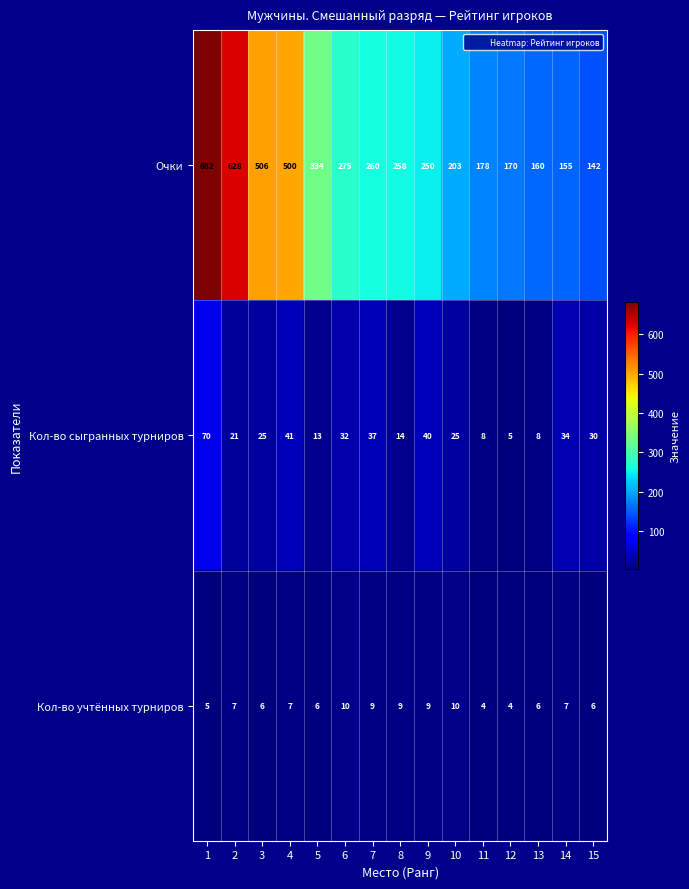

What is the sum of the Кол-во учтённых турниров values at 5 and 8?

15